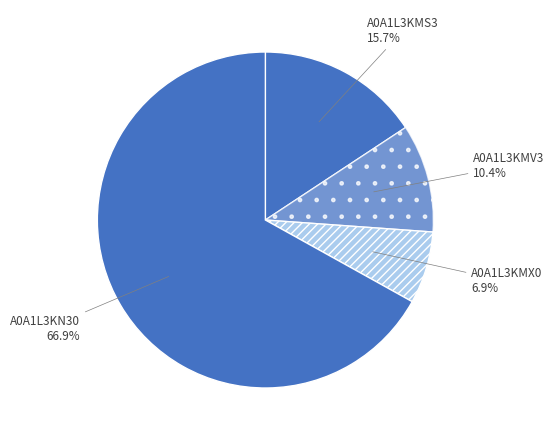

What is the smallest slice in the pie chart?

A0A1L3KMX0